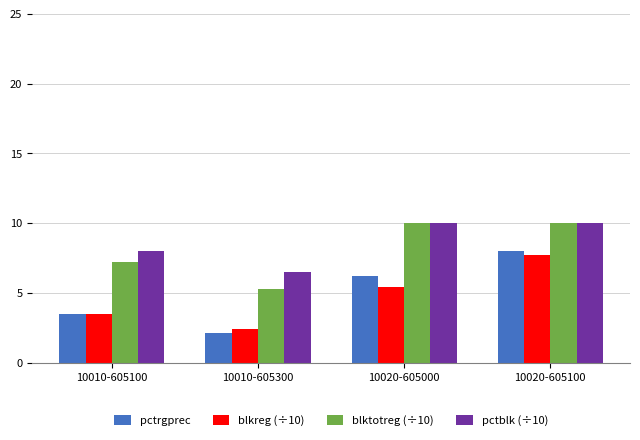

What is the label of the 3rd bar from the left?

10020-605000